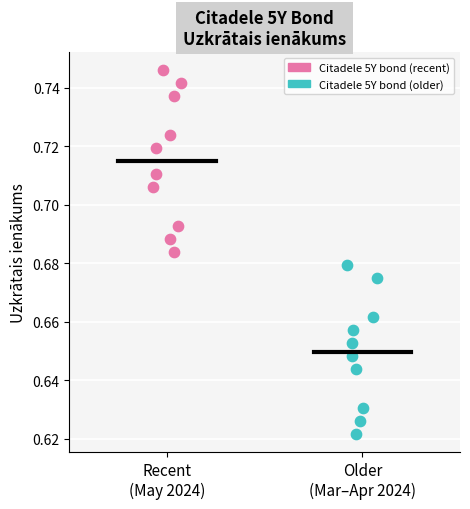

Which series reaches the maximum Y coordinate?

Citadele 5Y bond (recent)